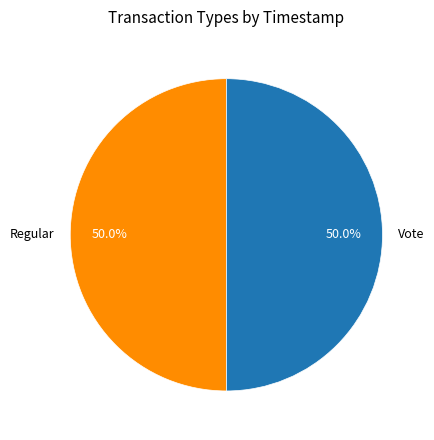

What is the ratio of the value at Regular to the value at Vote?

1.0